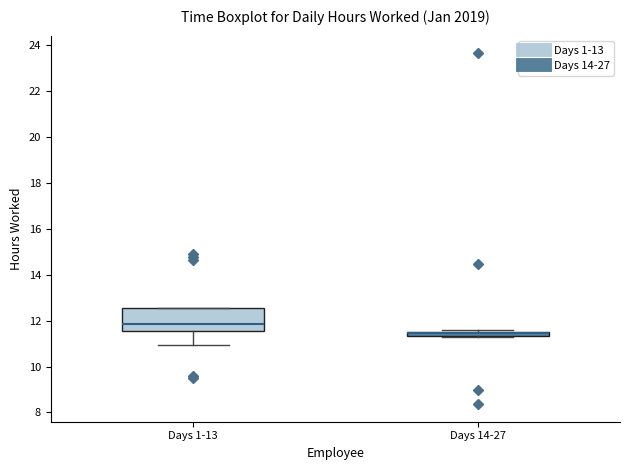

Which box has the highest median line?

Days 1-13